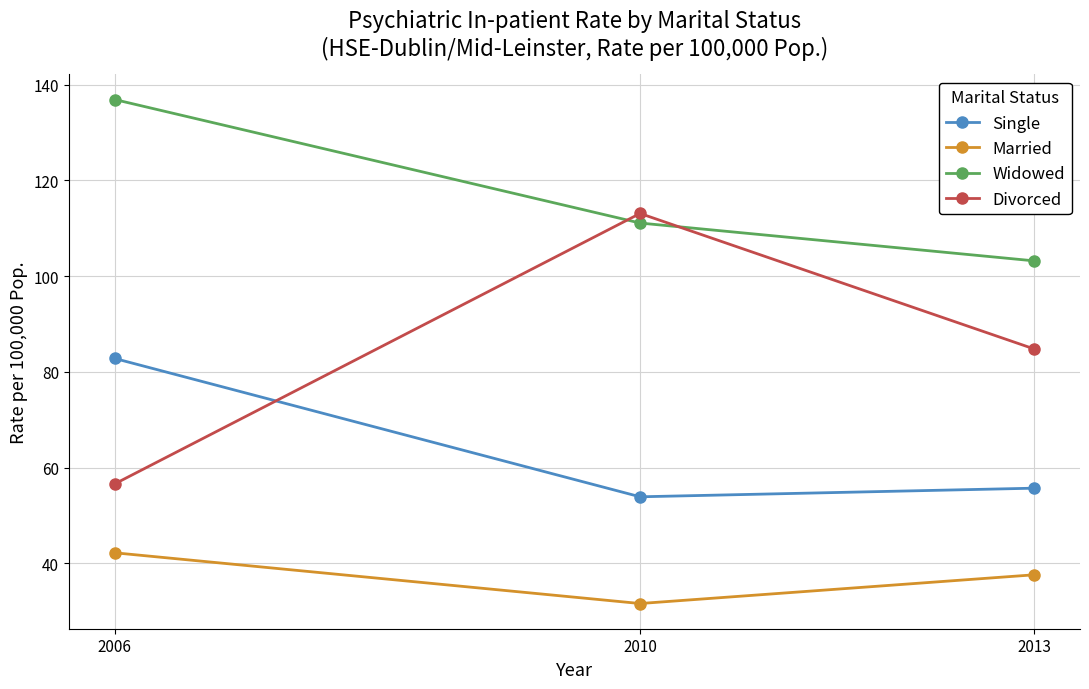

How many series are shown in this chart?

4